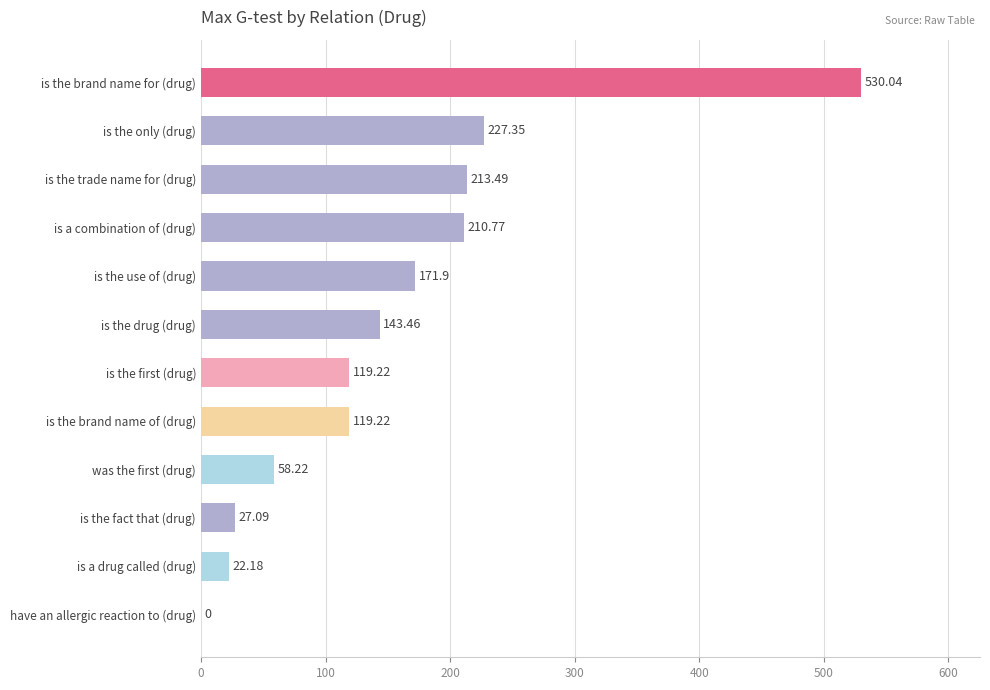

Are the bars horizontal?

Yes